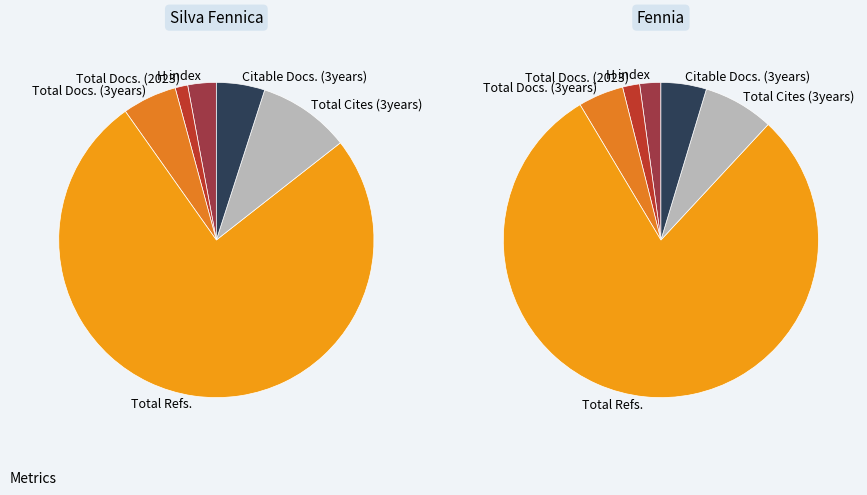

What percentage do Silva Fennica and Fennia together represent?

100.0%